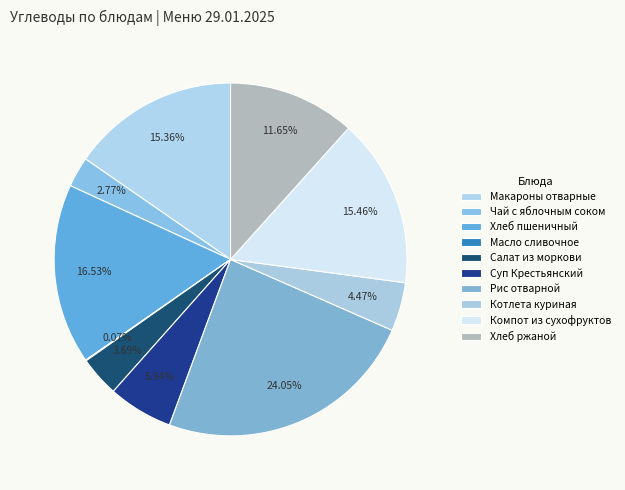

To the nearest percent, what percentage of the pie is Салат из моркови?

4%